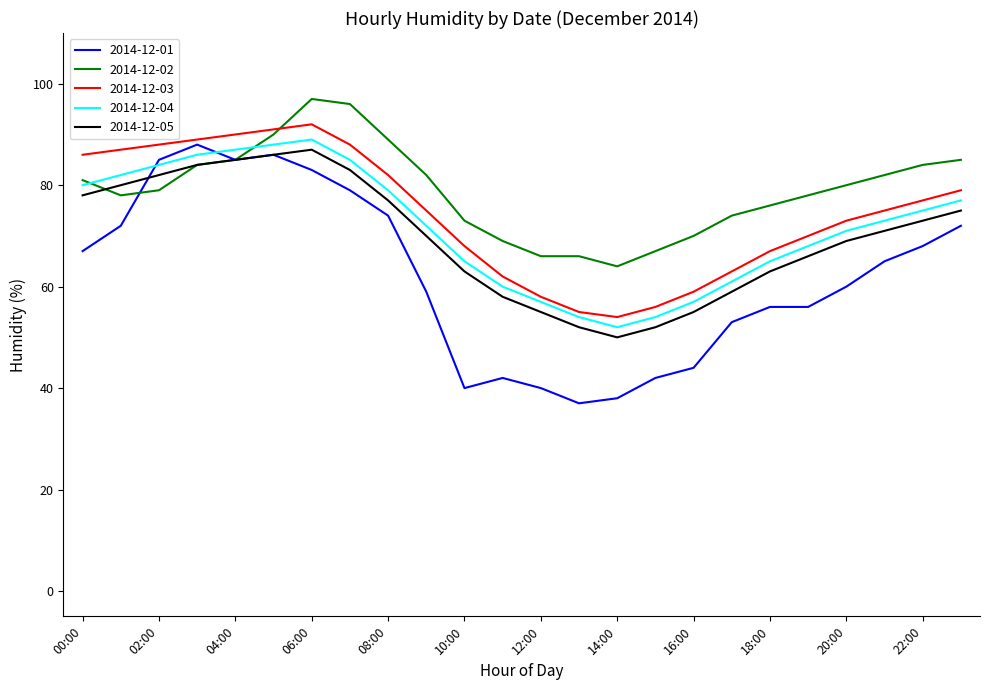

How many interior local peaks does the 2014-12-04 series have?

1